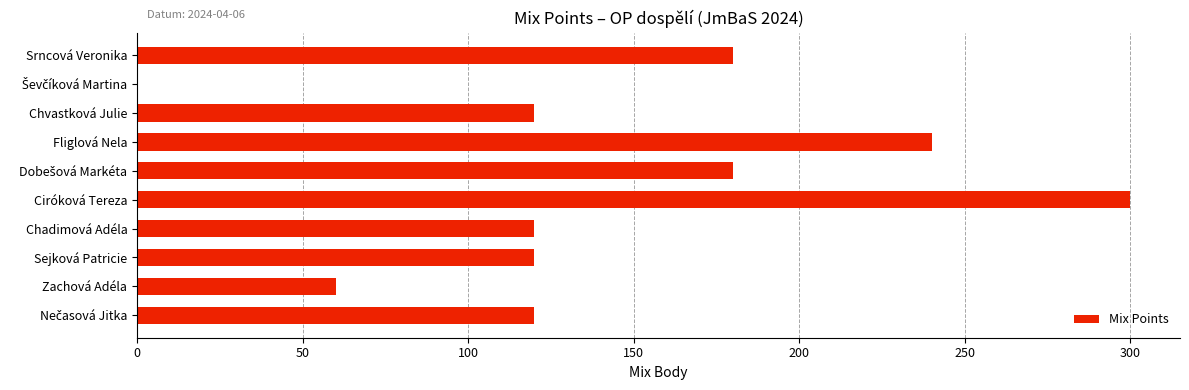

Approximately how many times larger is the value at Chadimová Adéla compared to Fliglová Nela?

0.5